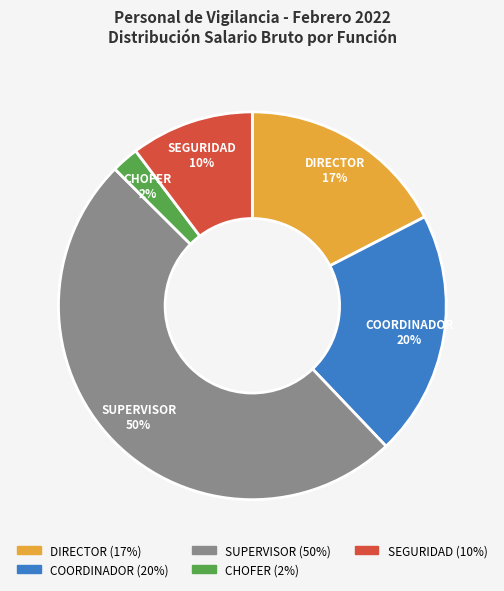

Is the sum of COORDINADOR and SEGURIDAD greater than half?

No